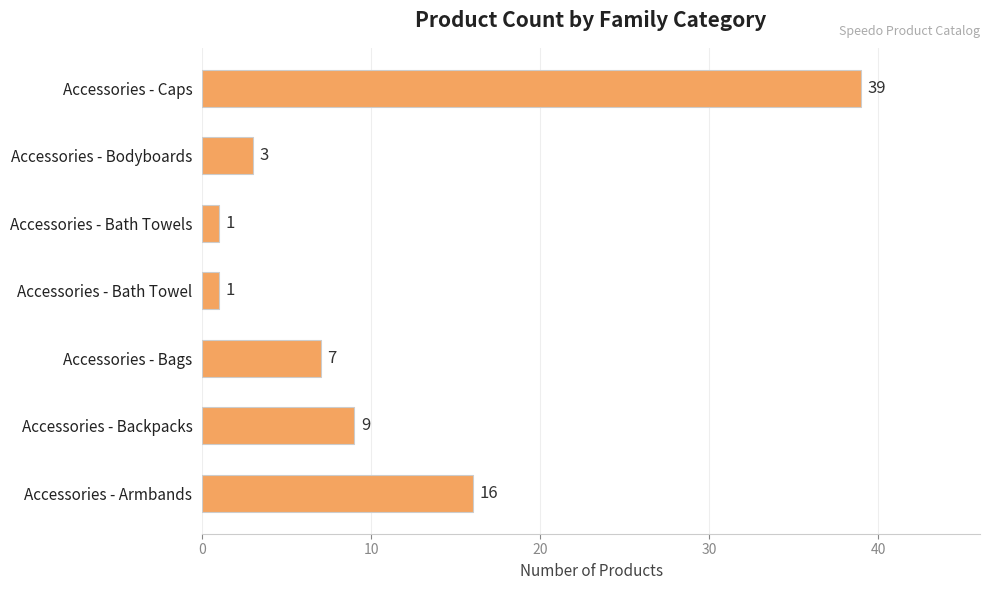

What is the change in value from Accessories - Backpacks to Accessories - Caps?

+30